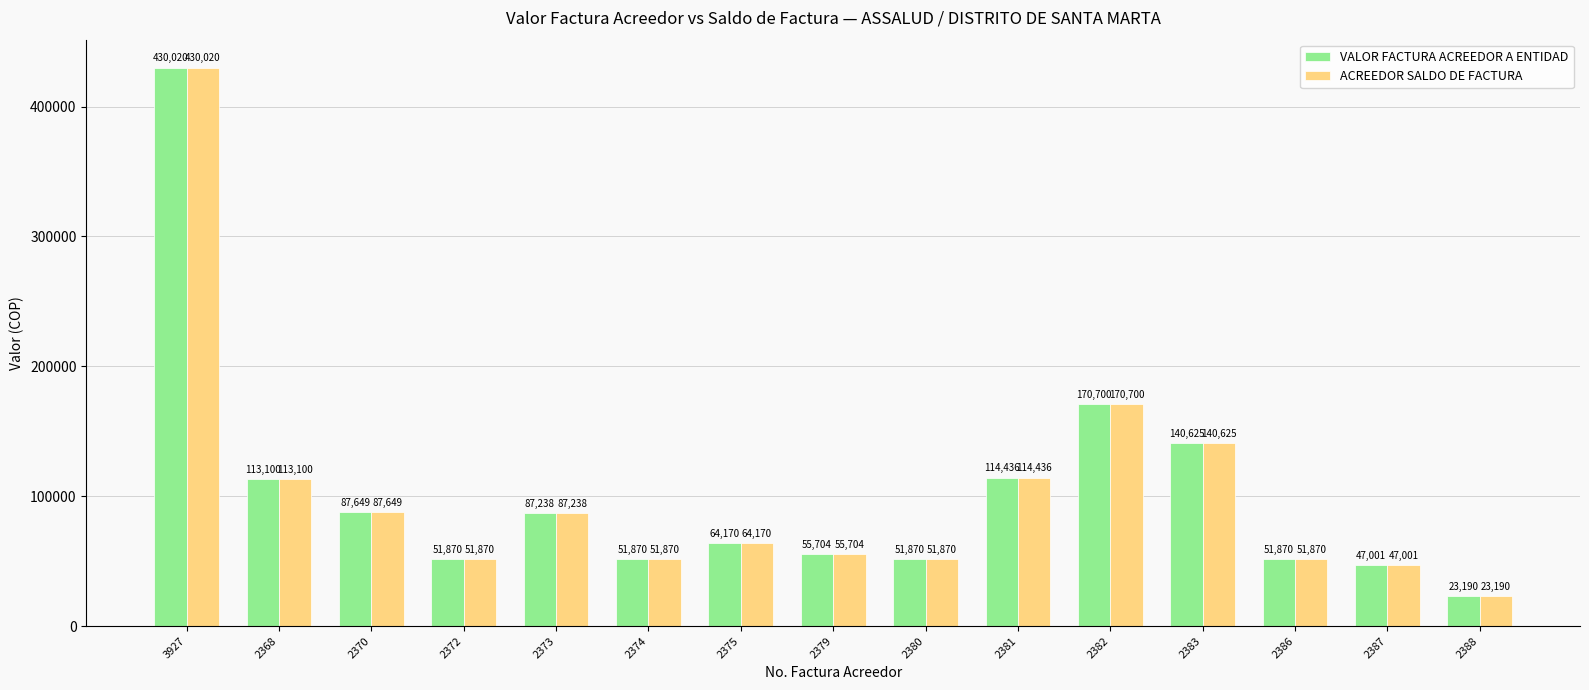

How many groups of bars are there?

15